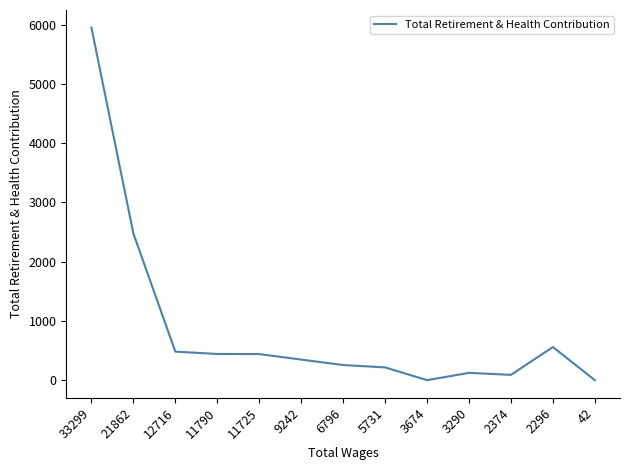

What is the ratio of the value at 9242 to the value at 6796?

1.4